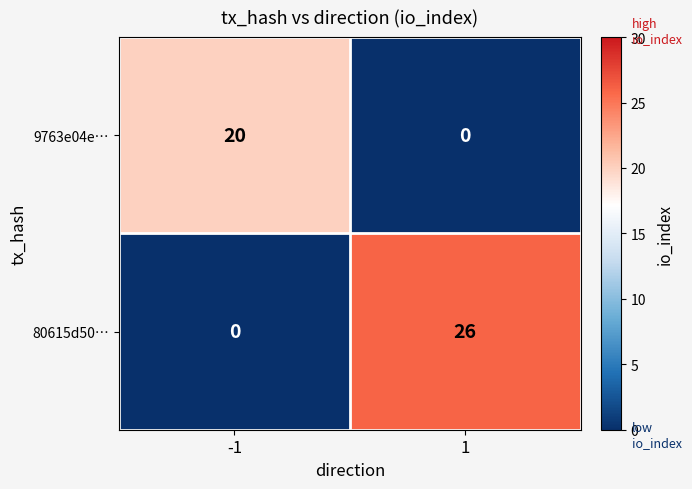

Reading left to right, extract all data points from this chart.

9763e04e…: -1=20	1=0
80615d50…: -1=0	1=26